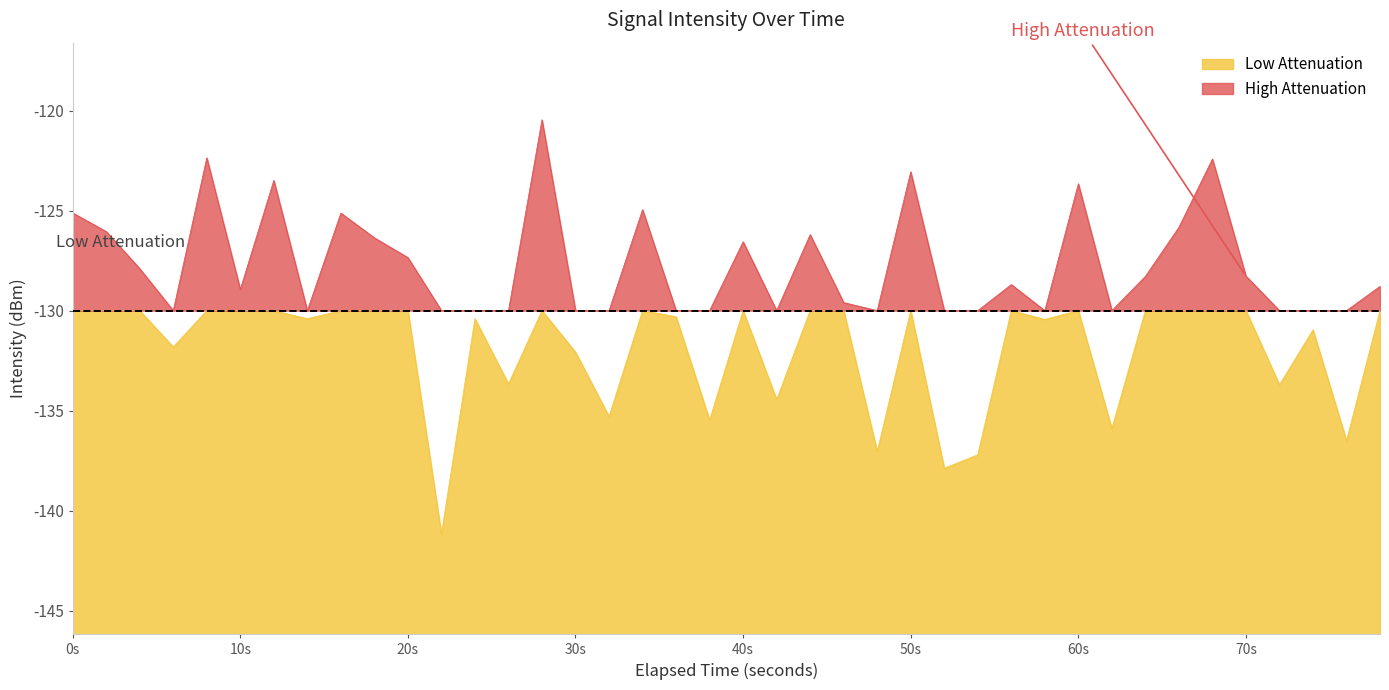

How many categories are shown in the chart?

40